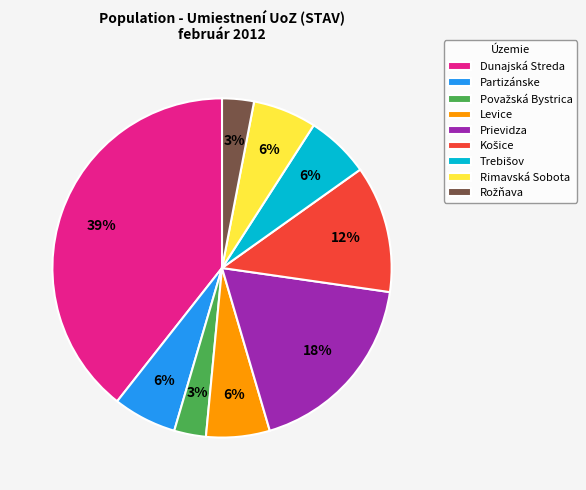

What is the largest slice in the pie chart?

Dunajská Streda